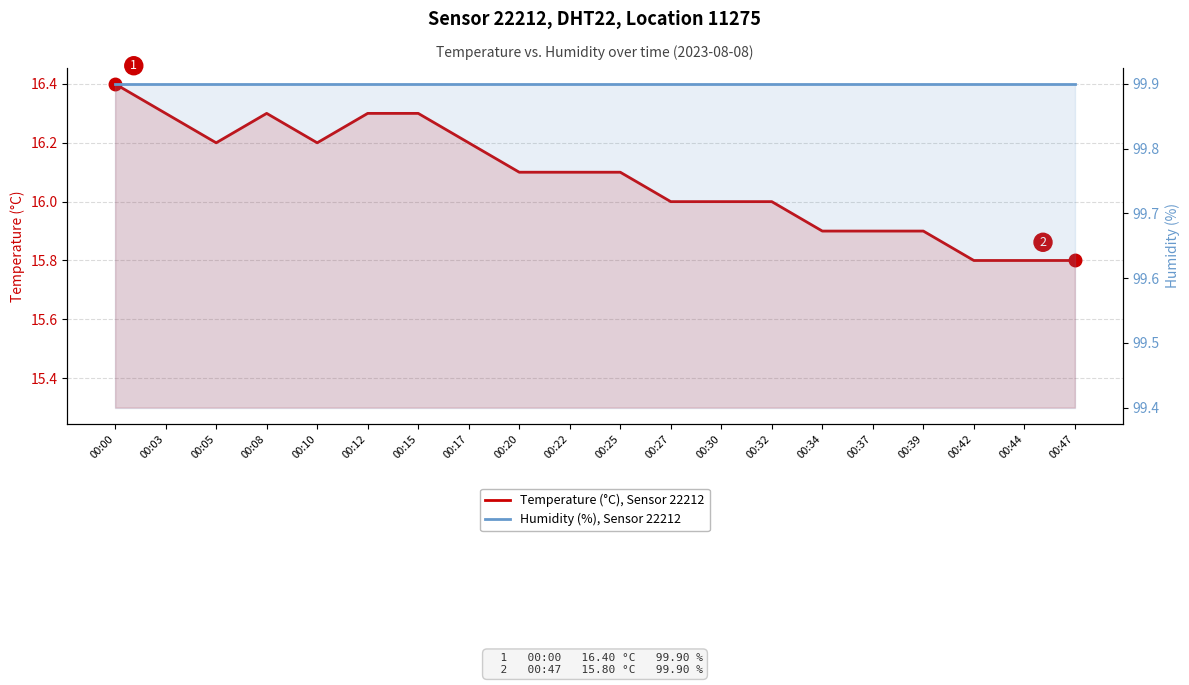

True or false: Temperature (°C), Sensor 22212 has more than 2 points higher than both neighbors.

False